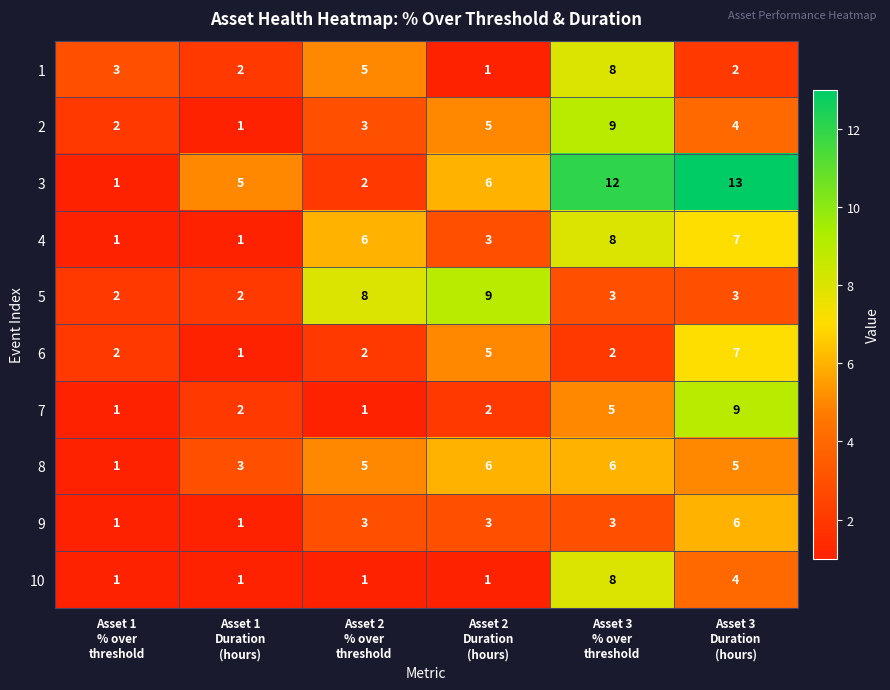

Which series has the largest total across all categories?

3